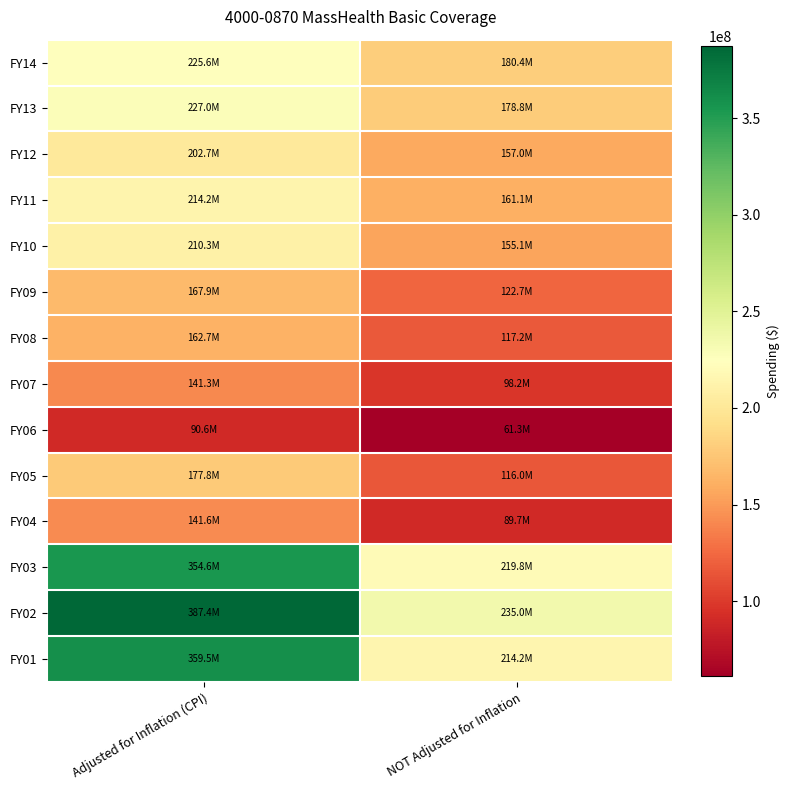

Reading left to right, extract all data points from this chart.

FY14: Adjusted for Inflation (CPI)=225575987	NOT Adjusted for Inflation=180437109
FY13: Adjusted for Inflation (CPI)=226956165	NOT Adjusted for Inflation=178759689
FY12: Adjusted for Inflation (CPI)=202710694	NOT Adjusted for Inflation=157016626
FY11: Adjusted for Inflation (CPI)=214156503	NOT Adjusted for Inflation=161149680
FY10: Adjusted for Inflation (CPI)=210259594	NOT Adjusted for Inflation=155139729
FY09: Adjusted for Inflation (CPI)=167931065	NOT Adjusted for Inflation=122700000
FY08: Adjusted for Inflation (CPI)=162658734	NOT Adjusted for Inflation=117206280
FY07: Adjusted for Inflation (CPI)=141347499	NOT Adjusted for Inflation=98206928
FY06: Adjusted for Inflation (CPI)=90559825	NOT Adjusted for Inflation=61326314
FY05: Adjusted for Inflation (CPI)=177816333	NOT Adjusted for Inflation=116032386
FY04: Adjusted for Inflation (CPI)=141608608	NOT Adjusted for Inflation=89710000
FY03: Adjusted for Inflation (CPI)=354648004	NOT Adjusted for Inflation=219823000
FY02: Adjusted for Inflation (CPI)=387436399	NOT Adjusted for Inflation=234970000
FY01: Adjusted for Inflation (CPI)=359495072	NOT Adjusted for Inflation=214230819